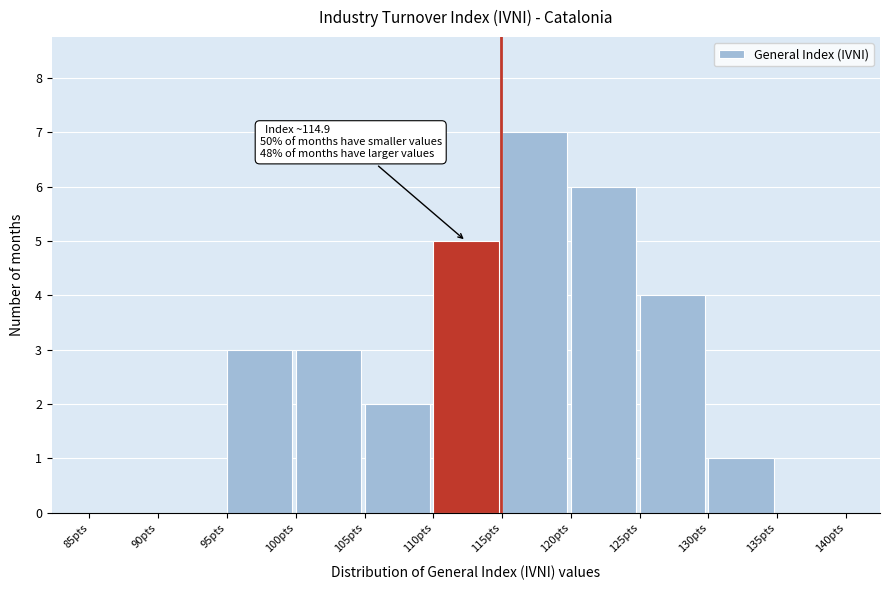

Which range on the x-axis has the tallest bar?

115 to 120